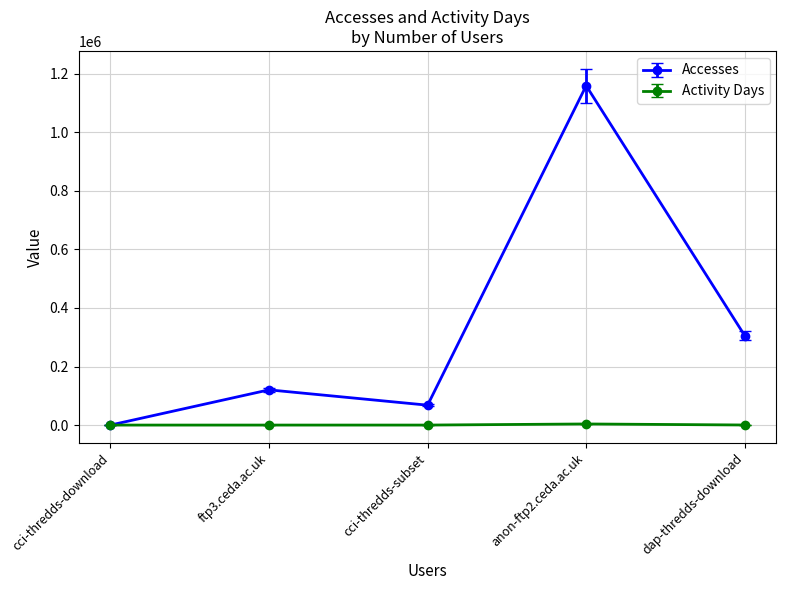

How many interior local peaks does the Accesses series have?

2